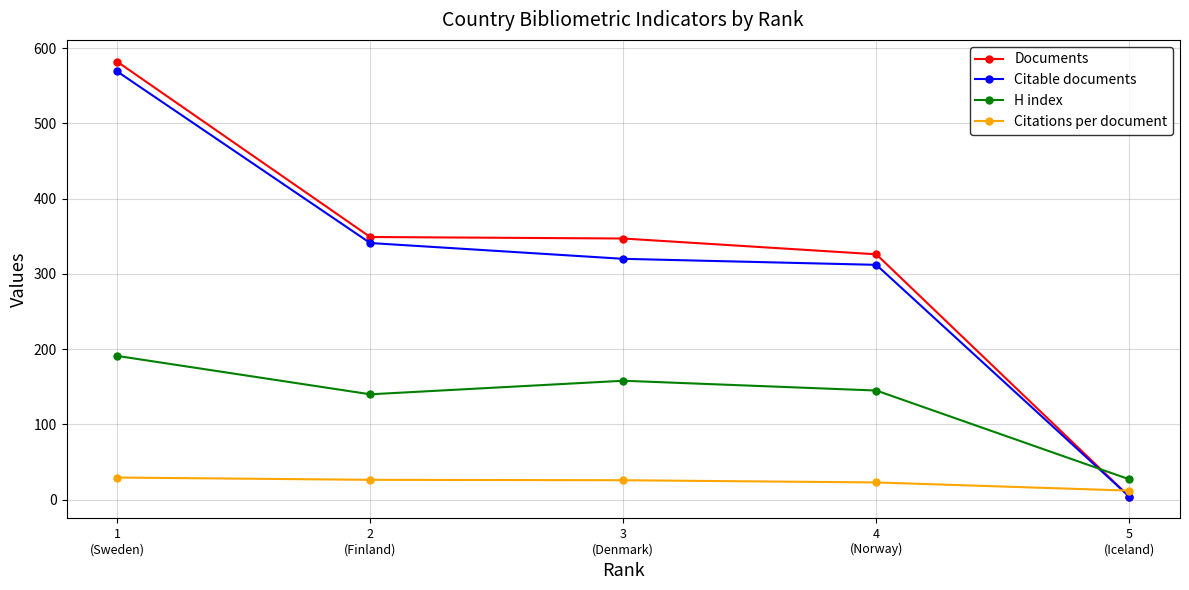

What is the minimum value shown in the chart?

4.0